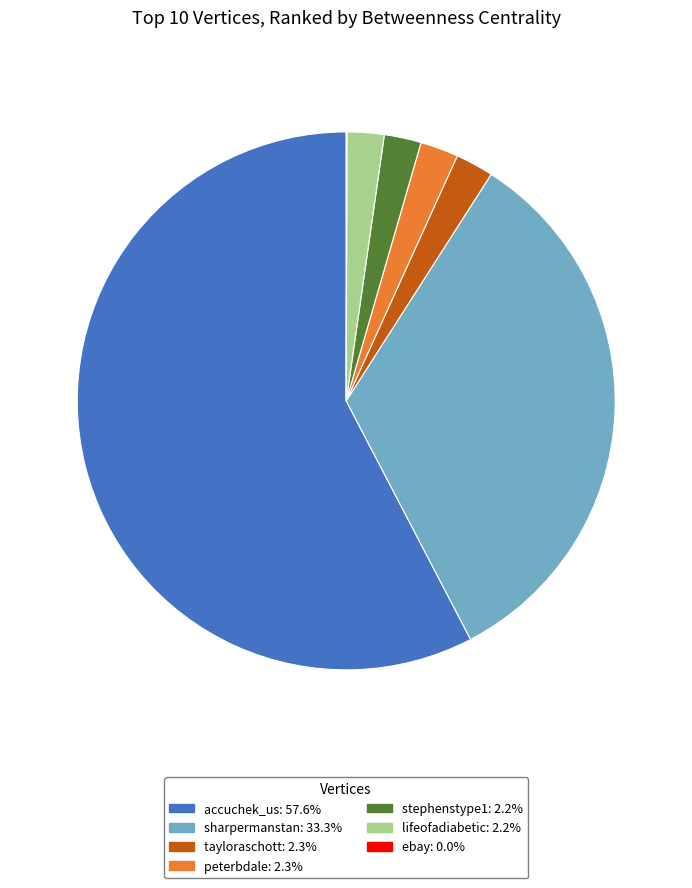

Does tayloraschott represent more than half of the total?

No